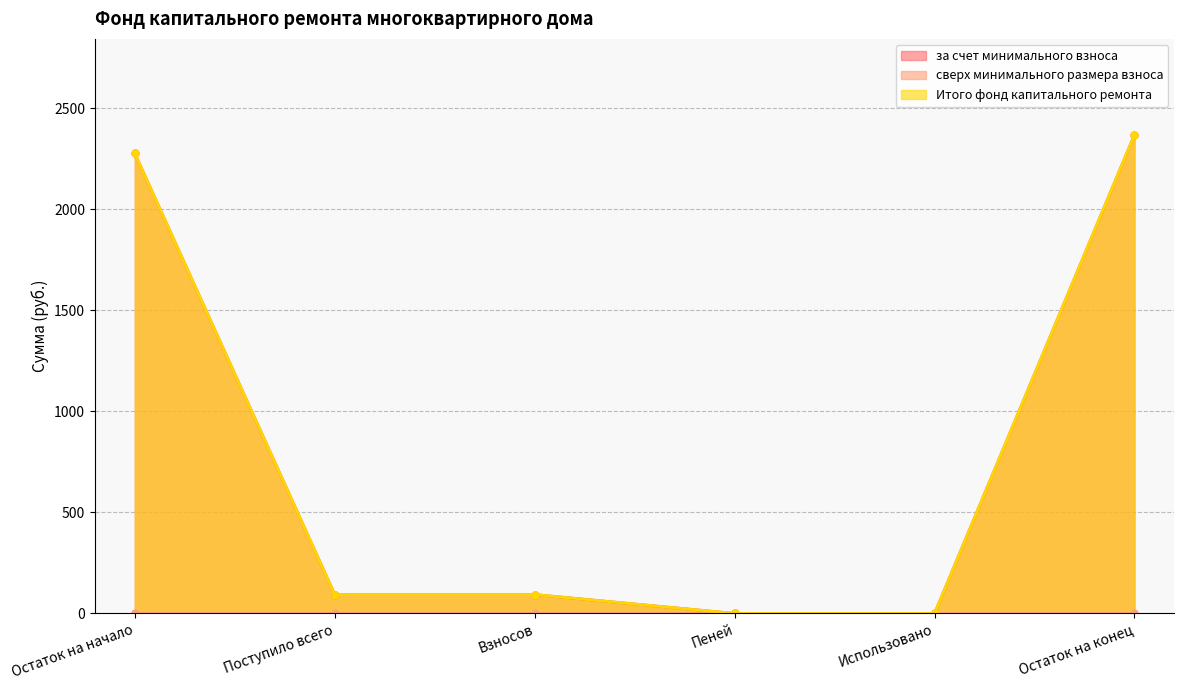

True or false: за счет минимального взноса and Итого фонд капитального ремонта cross at least once.

False